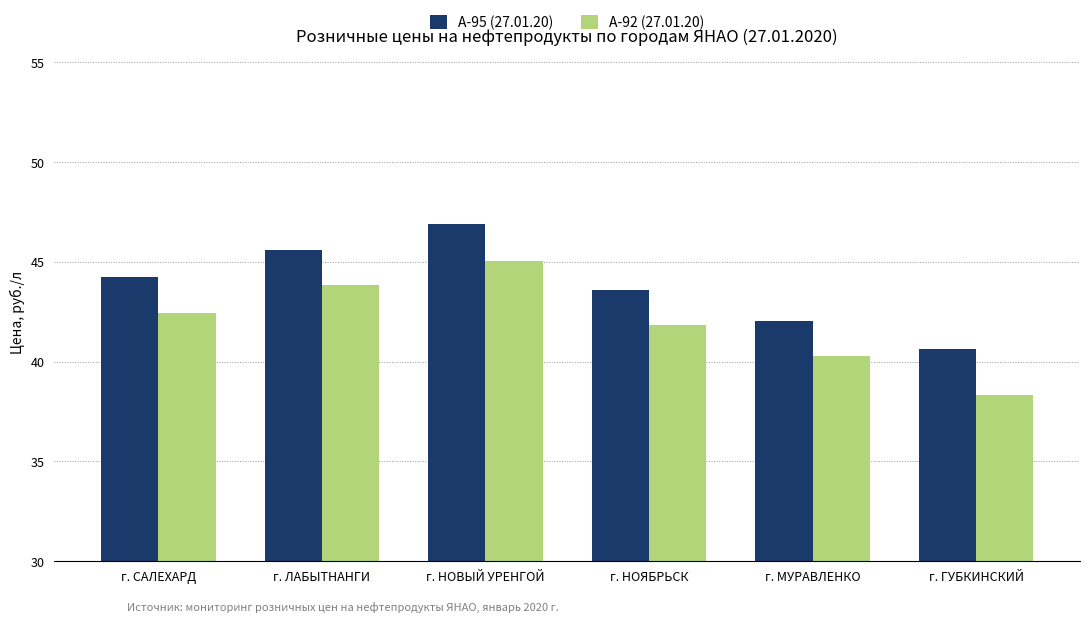

At which category does the chart reach its minimum across all series?

г. ГУБКИНСКИЙ